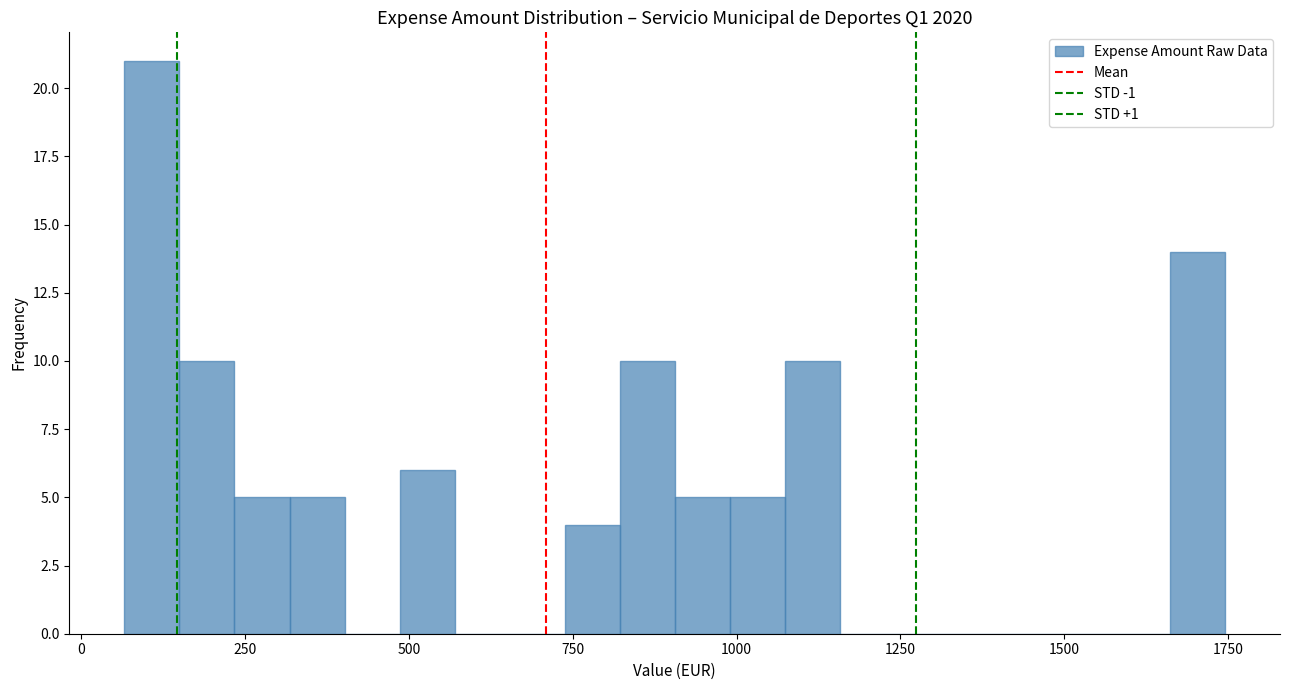

Read against the x-axis, roughly where is the centre of the tallest bar?

100